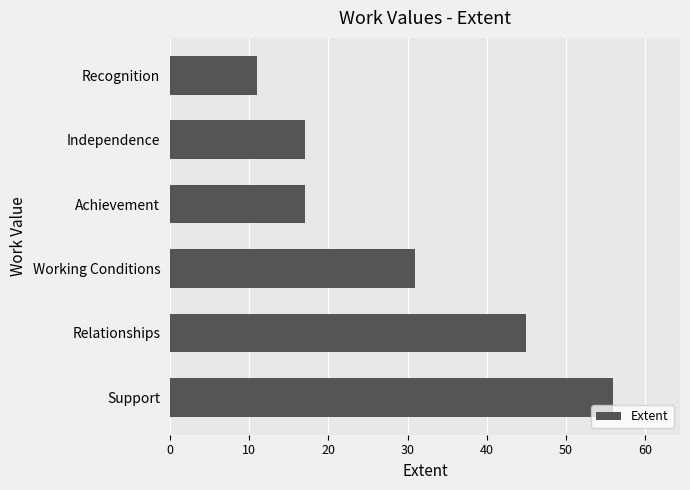

Which has a higher value, Achievement or Support?

Support